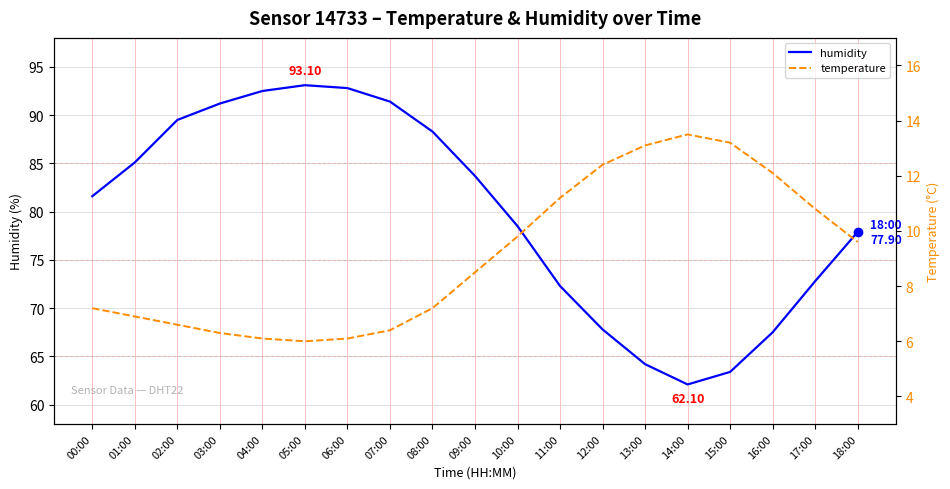

True or false: humidity and temperature intersect in this chart.

False